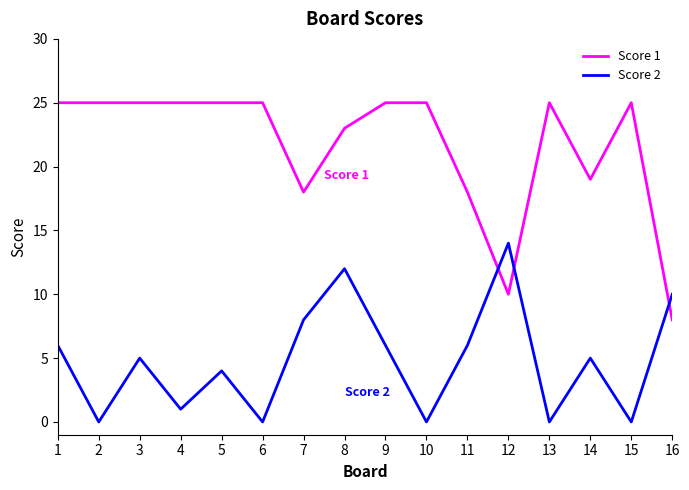

Reading left to right, list all the values displayed in this chart.

Score 1: 25	25	25	25	25	25	18	23	25	25	18	10	25	19	25	8
Score 2: 6	0	5	1	4	0	8	12	6	0	6	14	0	5	0	10